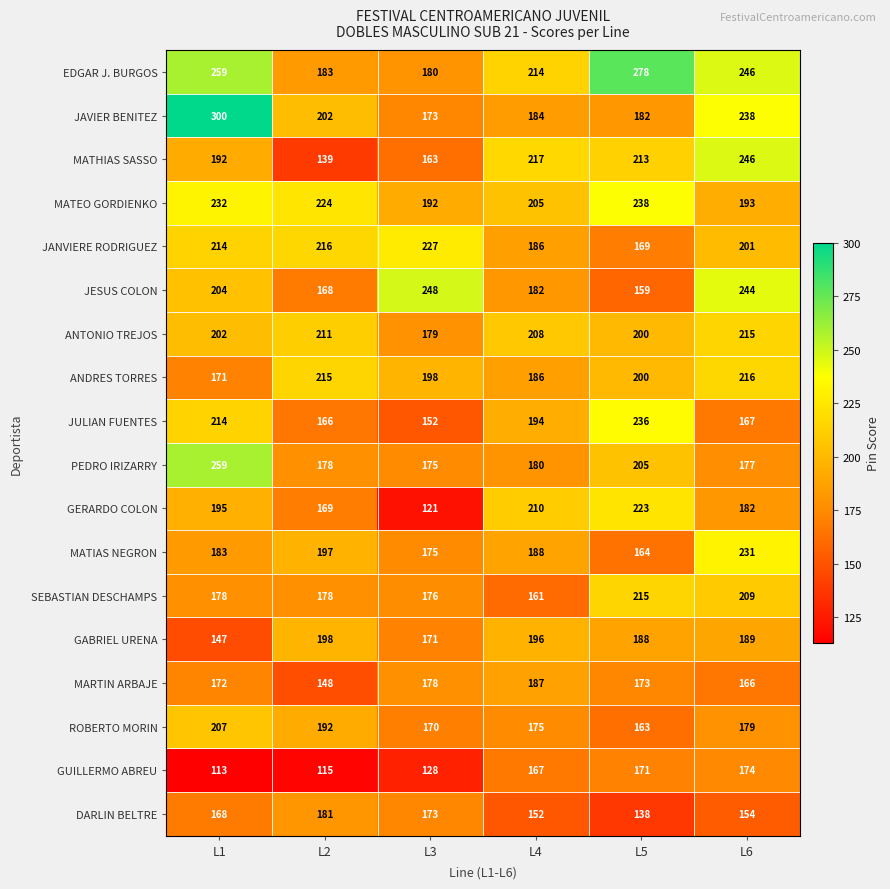

The JAVIER BENITEZ series shows 94 at L2. True or false?

False